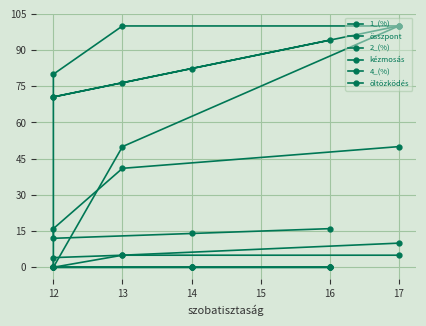

True or false: öltözködés and 1_(%) intersect in this chart.

False